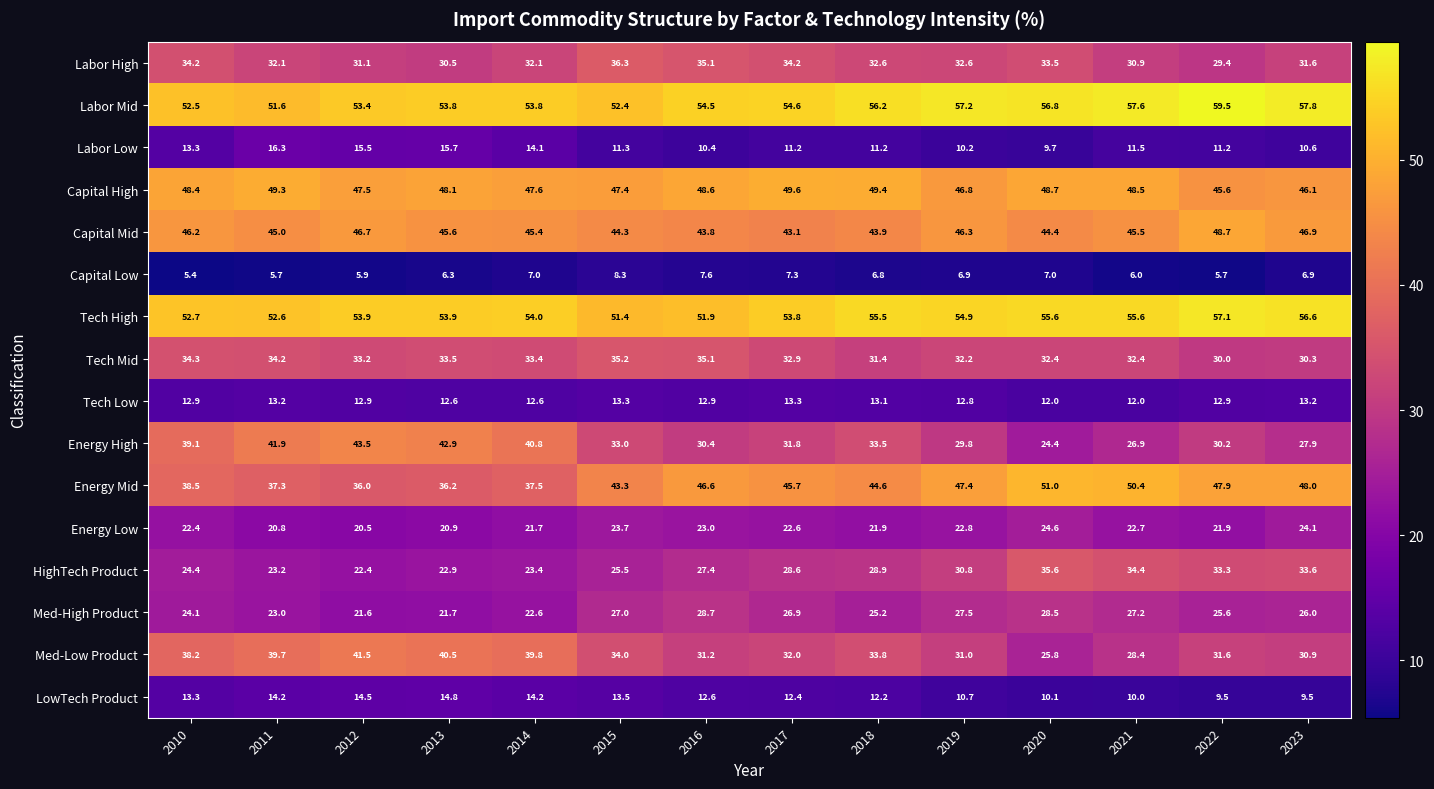

Which label corresponds to the smallest value in the chart?

2010